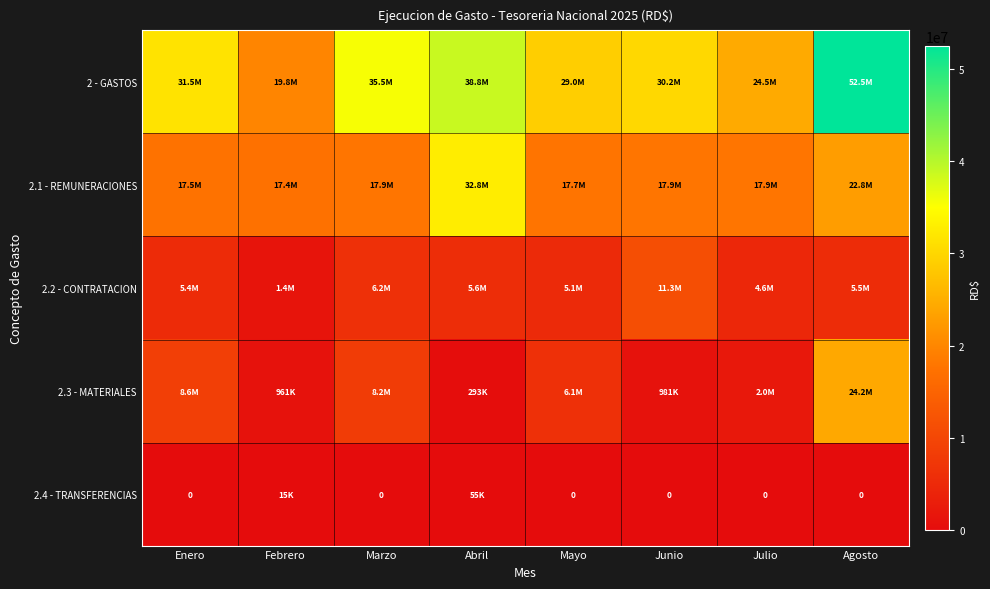

Which has a higher value, Mayo or Enero?

Enero